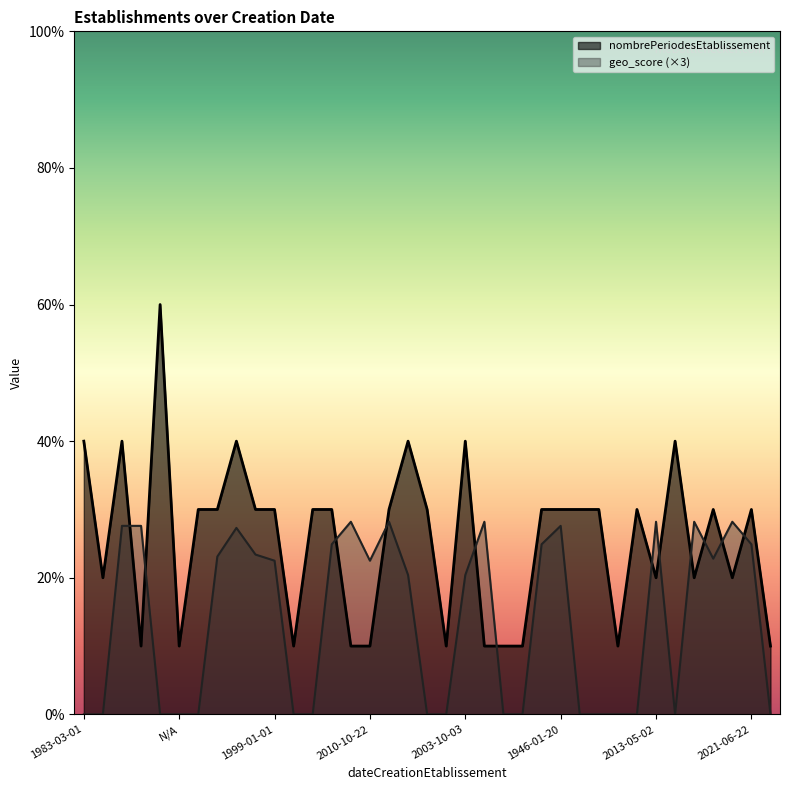

What is the sum of the nombrePeriodesEtablissement values at 1999-01-01 and 2013-05-02?

5.0